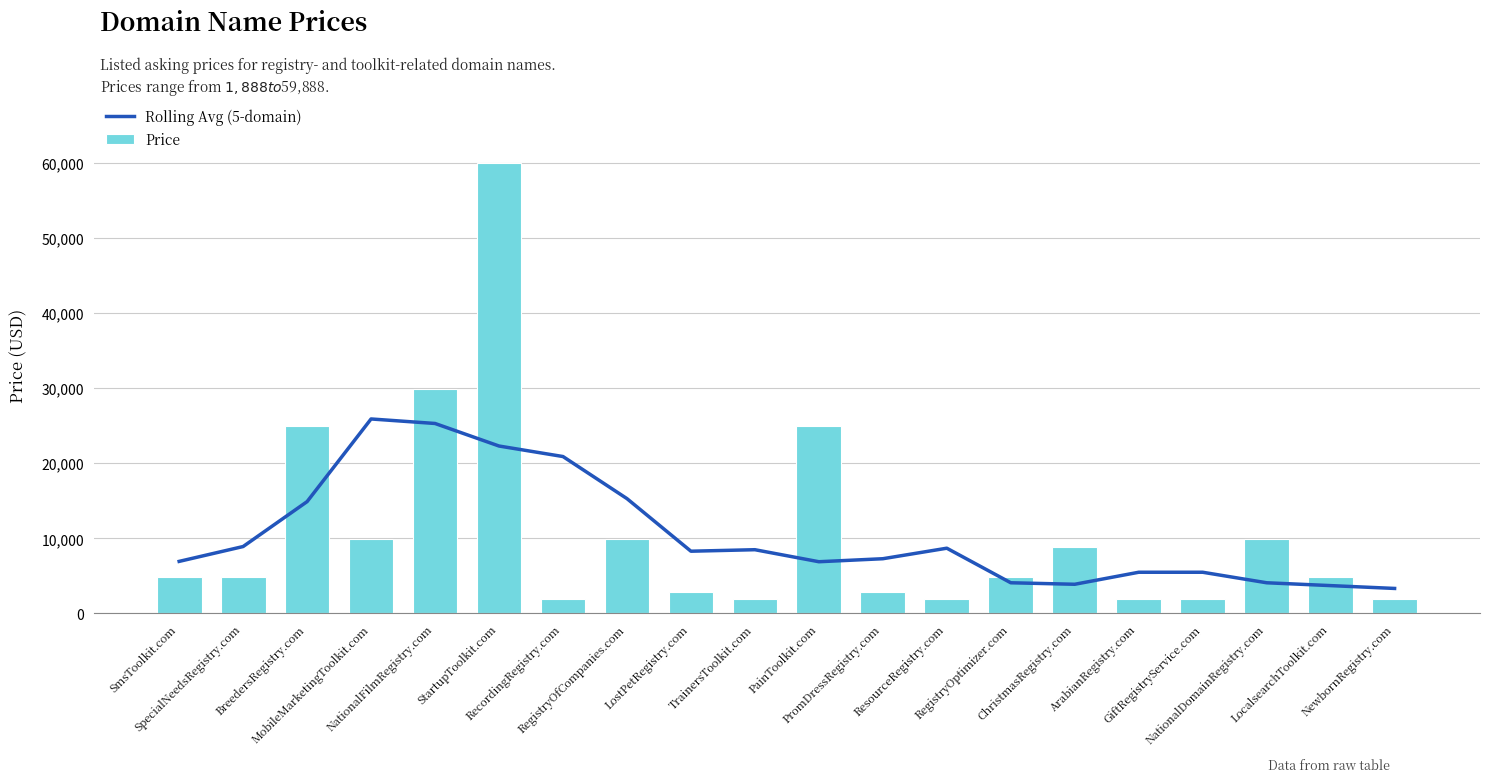

What is the average value of the Rolling Avg (5-domain) series?

10504.7